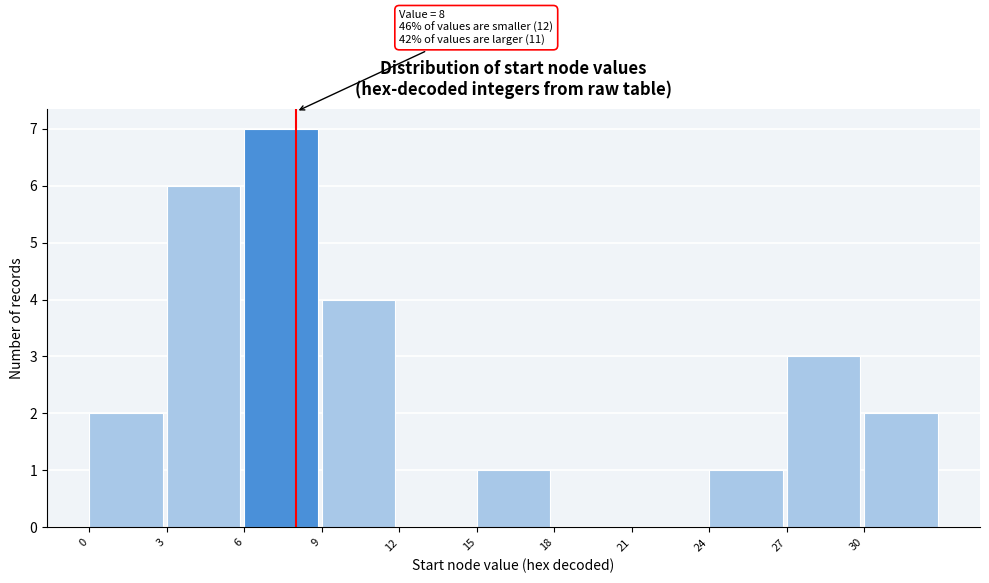

Over which range of the x-axis is the bar tallest?

6 to 9